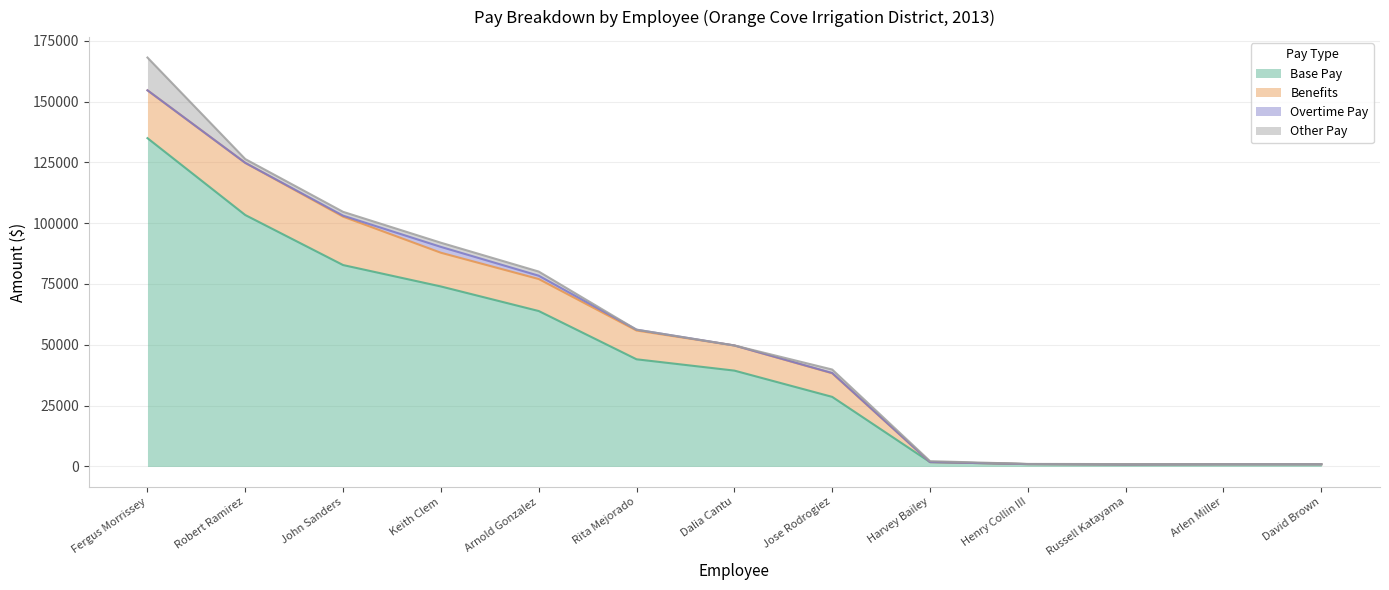

Does the chart display data point markers on the line(s)?

No